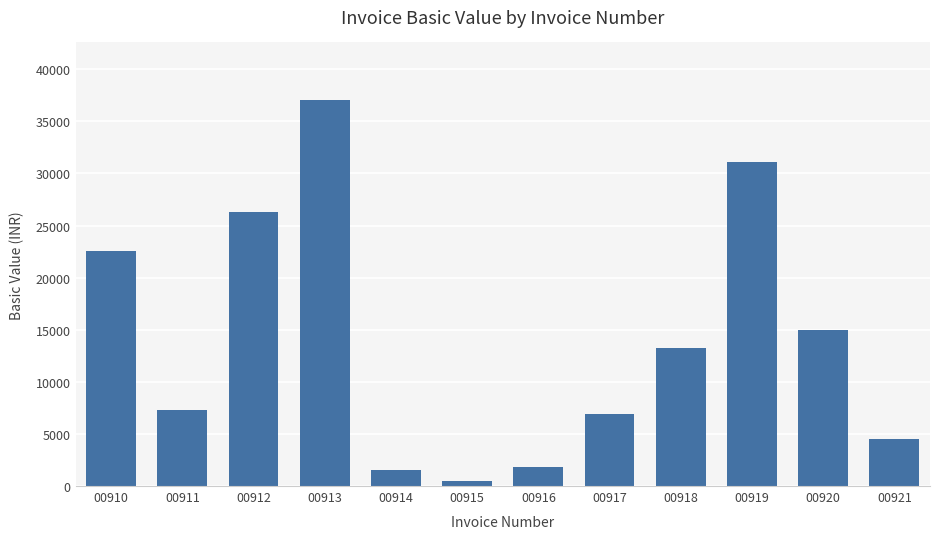

What is the maximum value shown in the chart?

37020.0